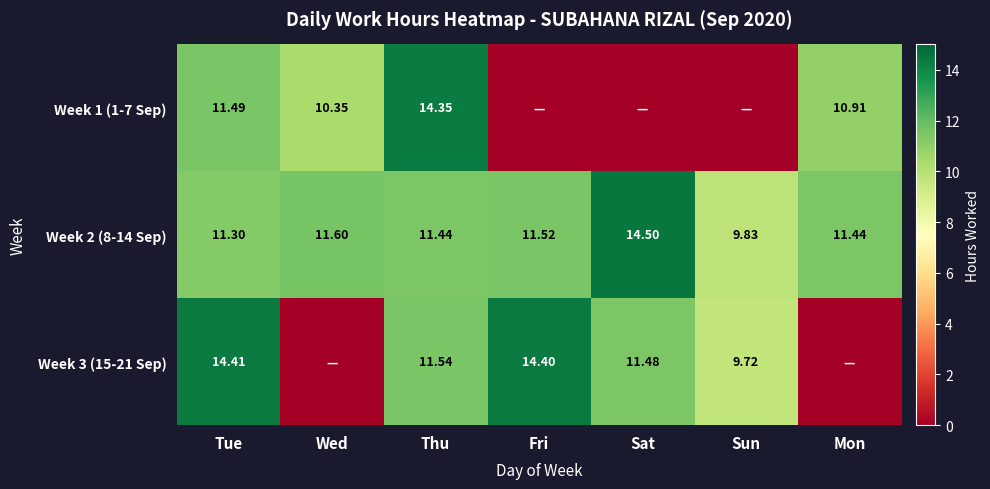

What is the total value across all series at Fri?

25.9